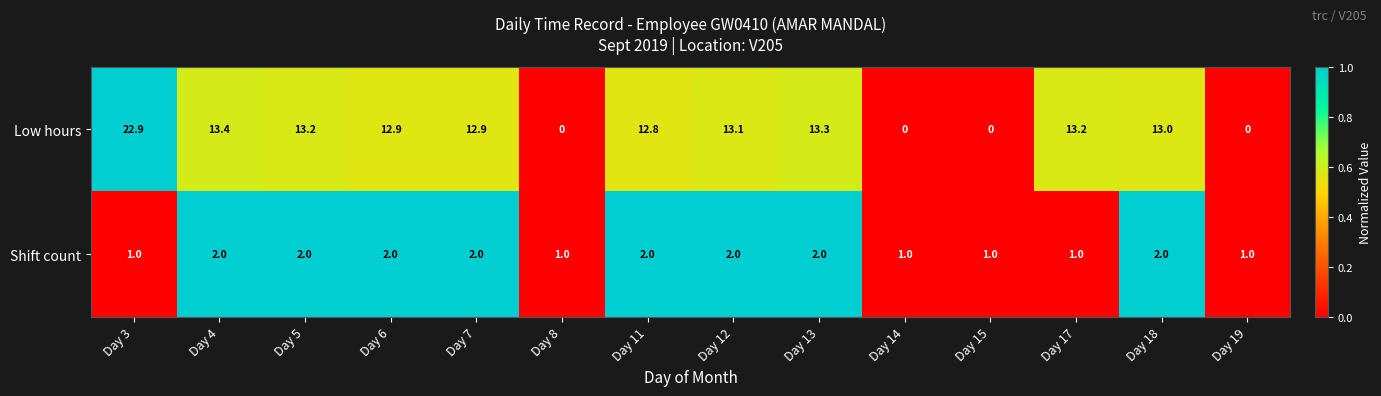

Reading left to right, transcribe all the data shown in this chart.

Low hours: Day 3=22.9	Day 4=13.4	Day 5=13.2	Day 6=12.9	Day 7=12.9	Day 8=0.0	Day 11=12.8	Day 12=13.1	Day 13=13.3	Day 14=0.0	Day 15=0.0	Day 17=13.2	Day 18=13.0	Day 19=0.0
Shift count: Day 3=1.0	Day 4=2.0	Day 5=2.0	Day 6=2.0	Day 7=2.0	Day 8=1.0	Day 11=2.0	Day 12=2.0	Day 13=2.0	Day 14=1.0	Day 15=1.0	Day 17=1.0	Day 18=2.0	Day 19=1.0